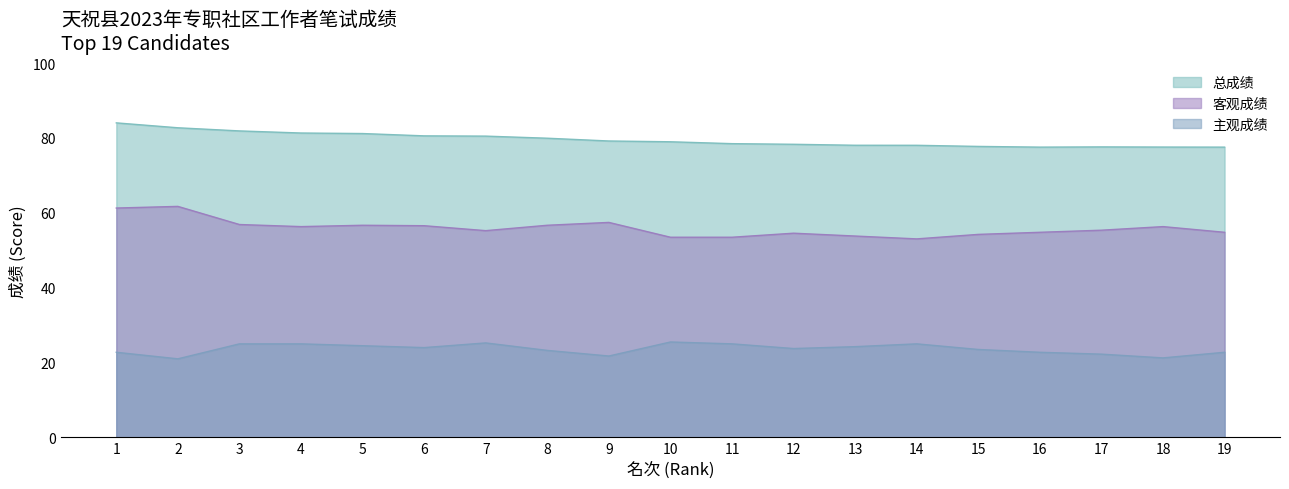

What is the total value across all series at 11?

157.0